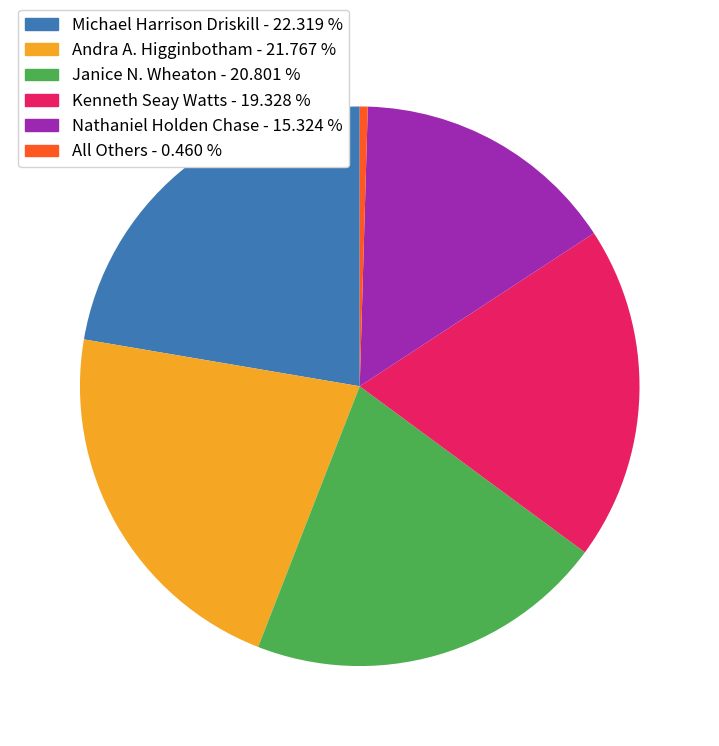

Is Michael Harrison Driskill the majority of the pie?

No